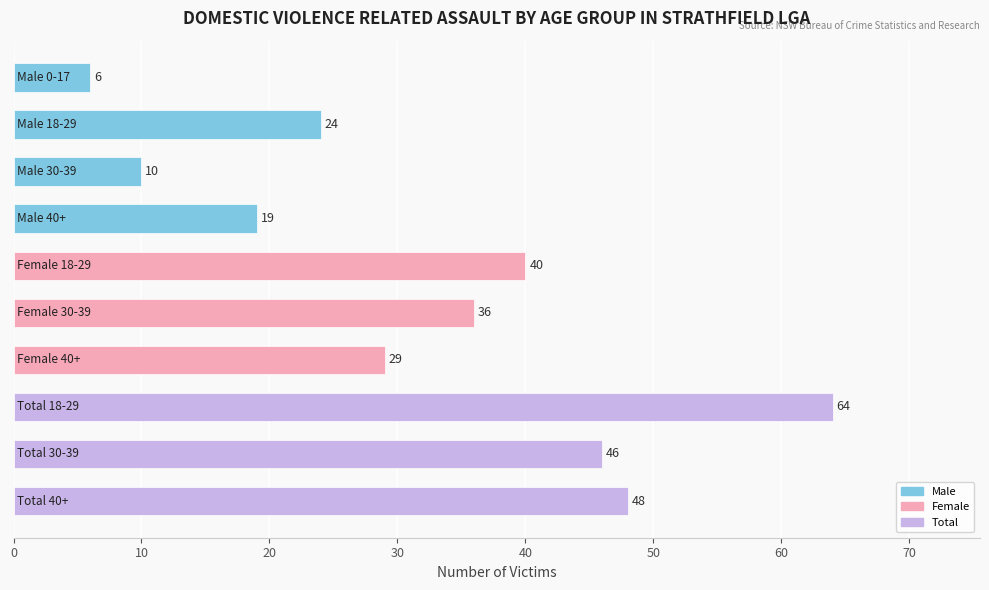

What is the smallest value displayed?

6